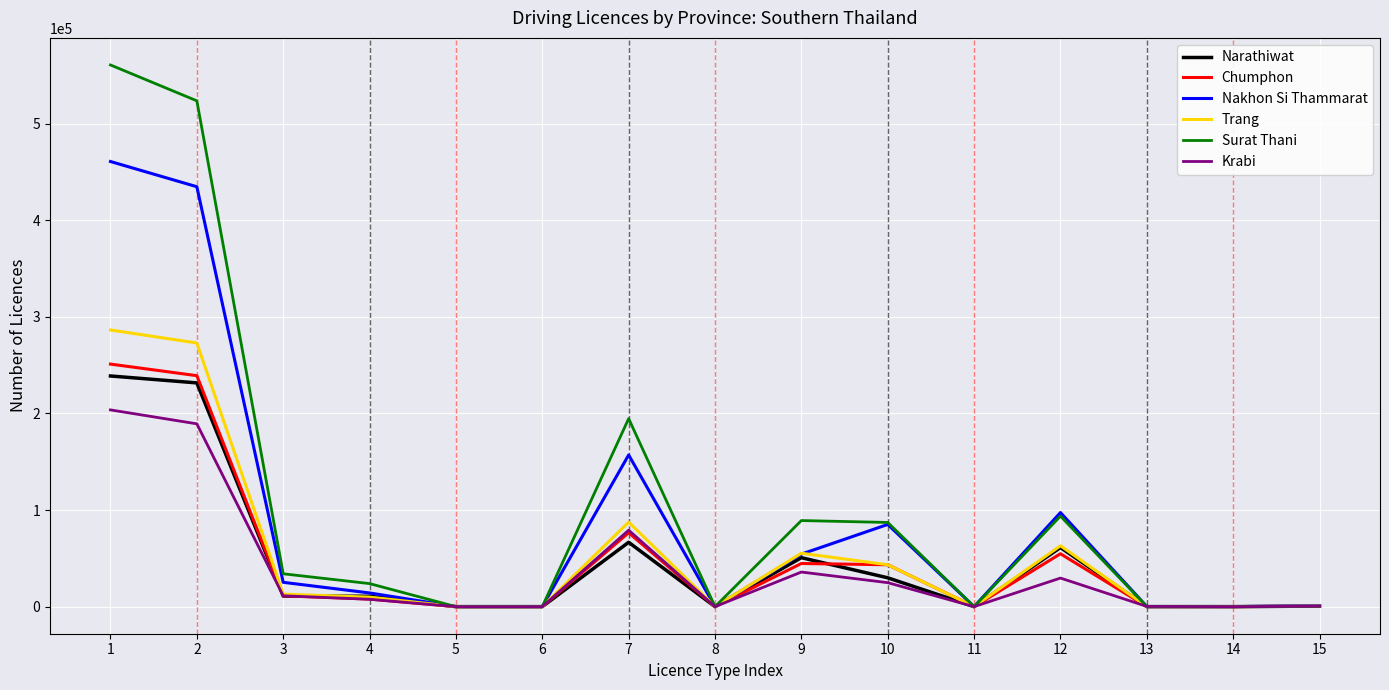

List the series in order of their peak value, lowest first.

Krabi, Narathiwat, Chumphon, Trang, Nakhon Si Thammarat, Surat Thani